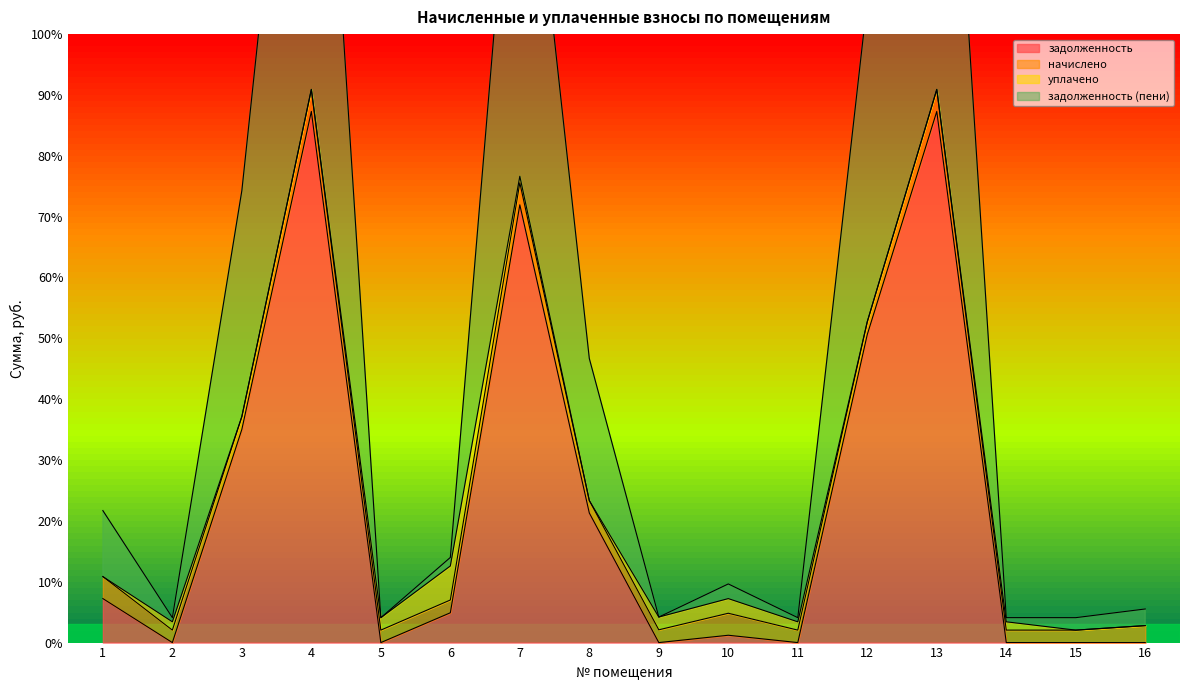

The задолженность series shows 0.0 at 16. True or false?

True